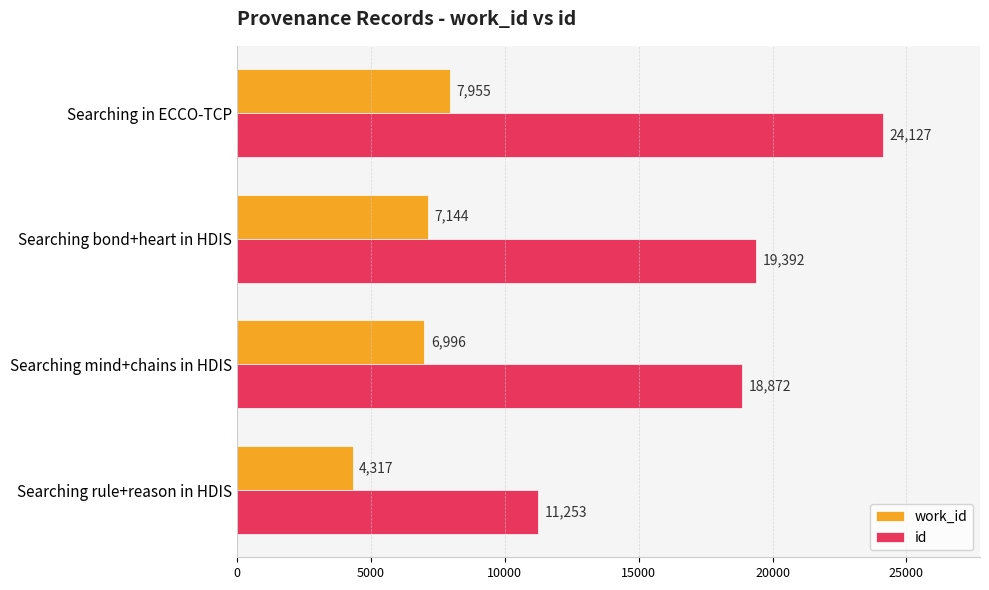

What is the maximum value shown in the chart?

24127